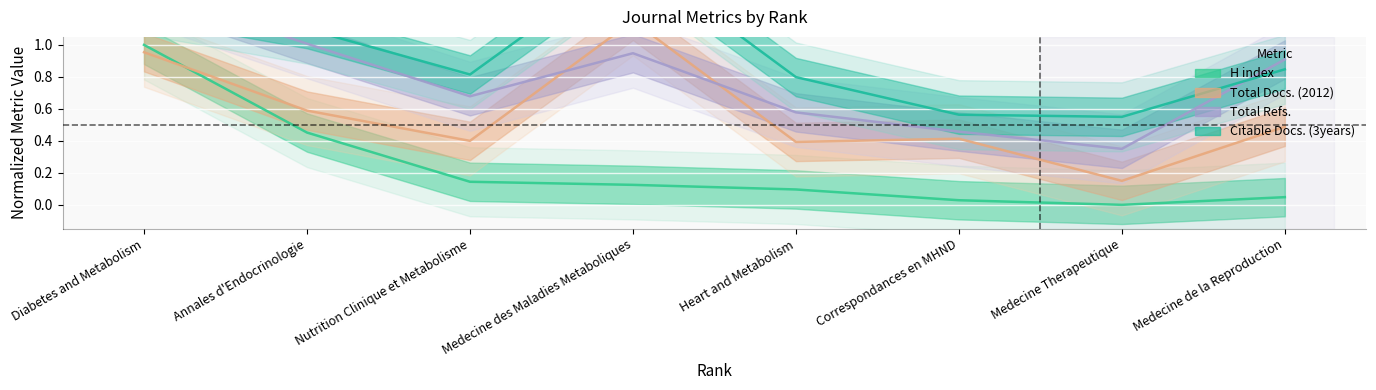

At which label is Total Refs. closest to 0?

Medecine Therapeutique